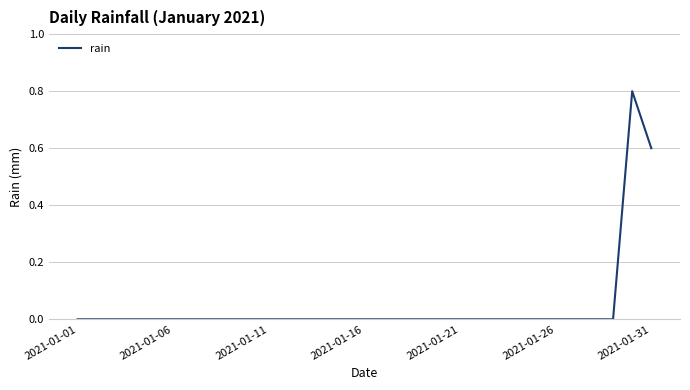

Is this an area chart (filled region under the line)?

No